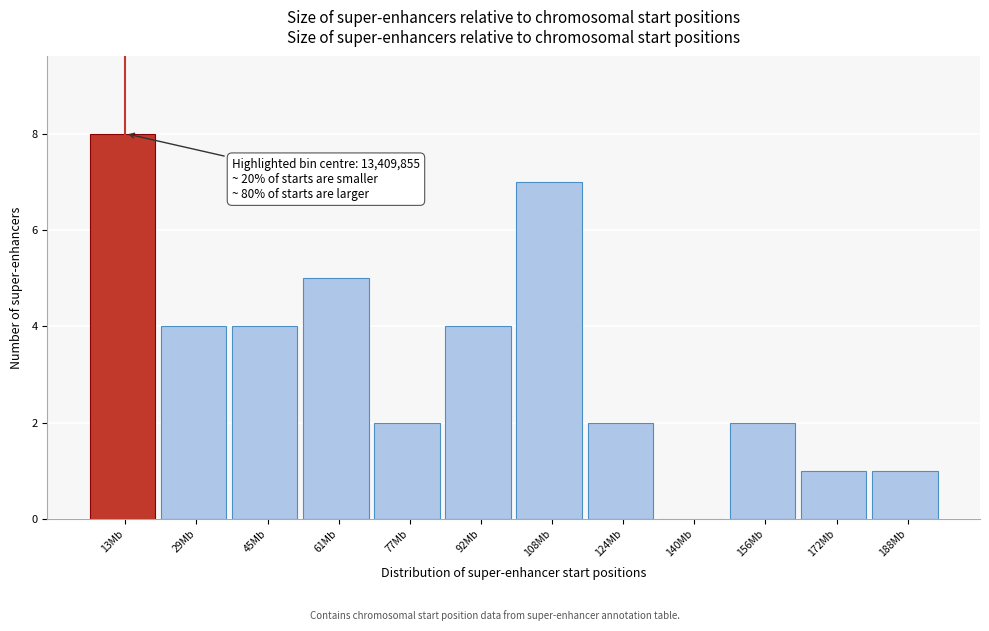

Reading right to left, list all the values displayed in this chart.

188Mb=1	172Mb=1	156Mb=2	140Mb=0	124Mb=2	108Mb=7	92Mb=4	77Mb=2	61Mb=5	45Mb=4	29Mb=4	13Mb=8